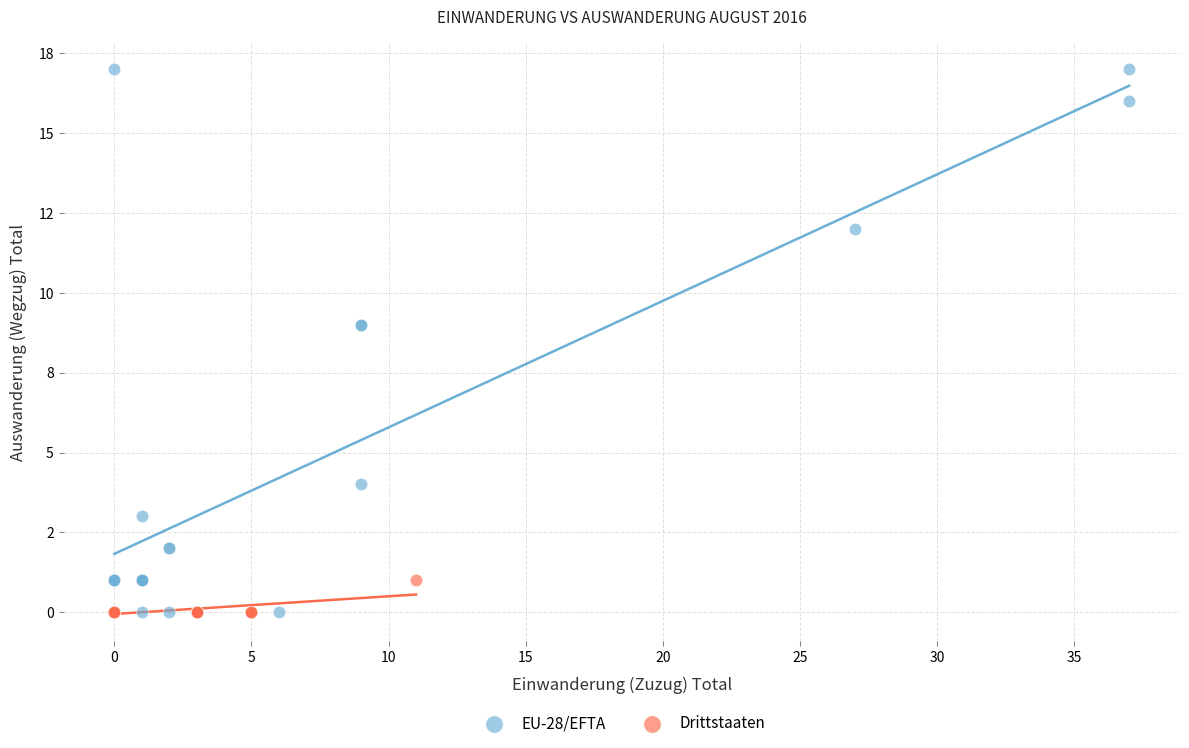

Which series contains the highest Y value?

EU-28/EFTA